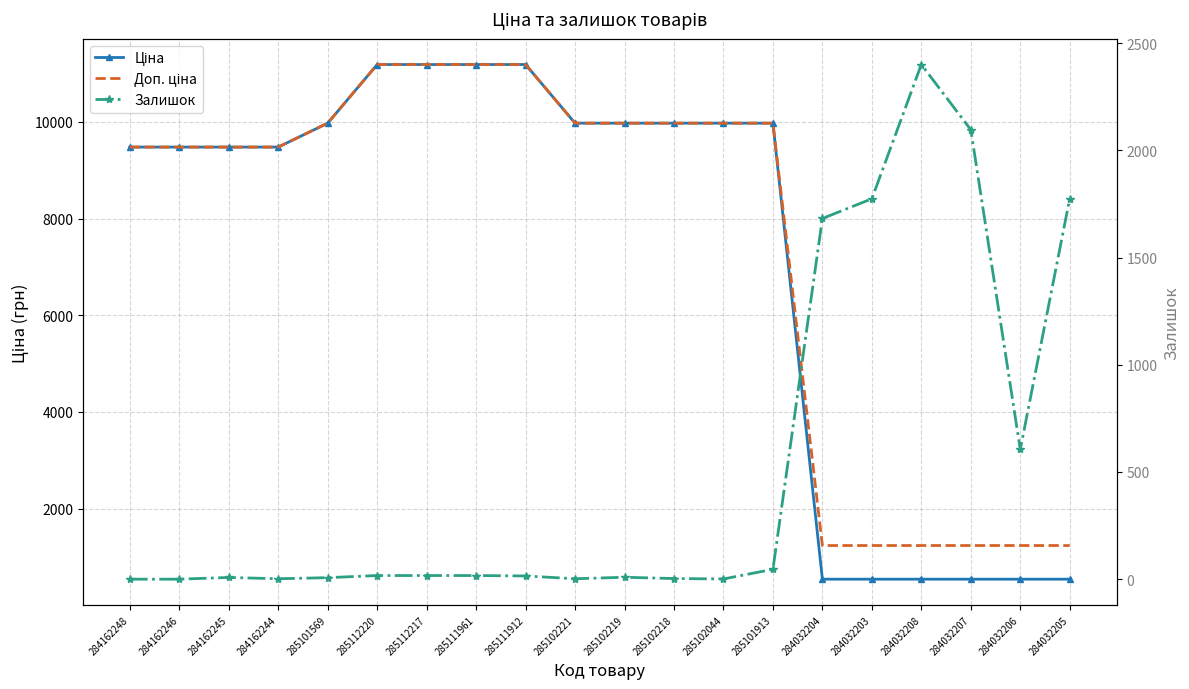

Is it true that Доп. ціна equals 16068.7 at 285102044?

False